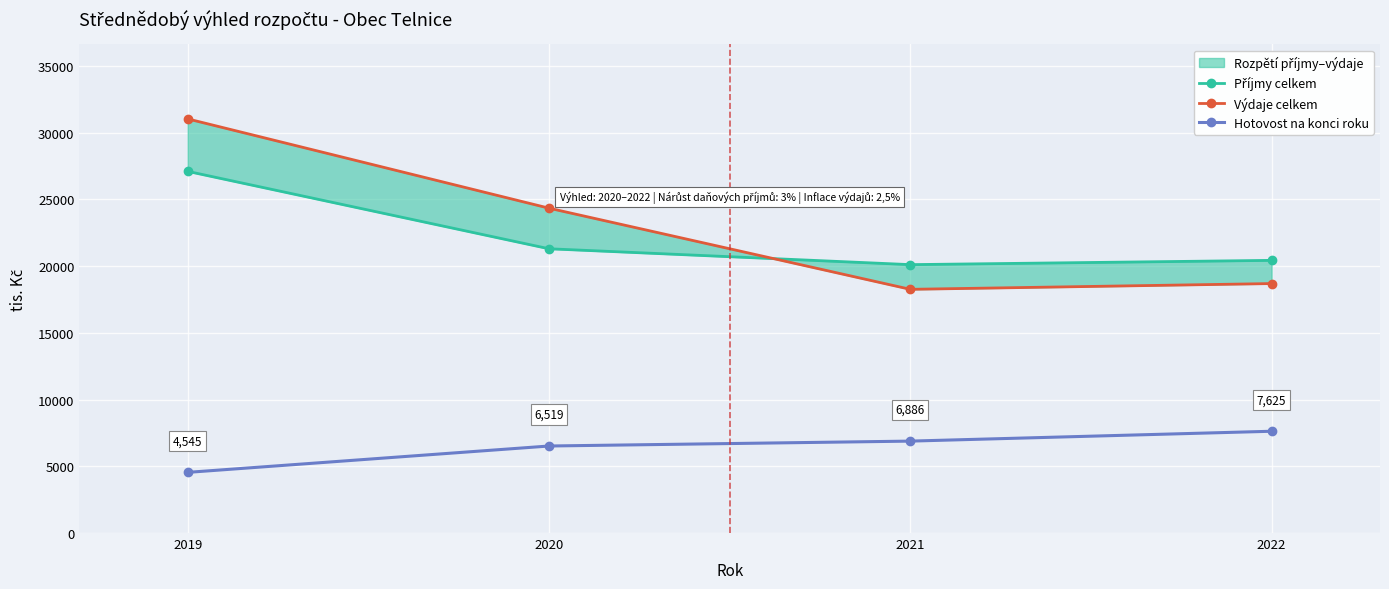

At which category does the chart reach its minimum across all series?

2019